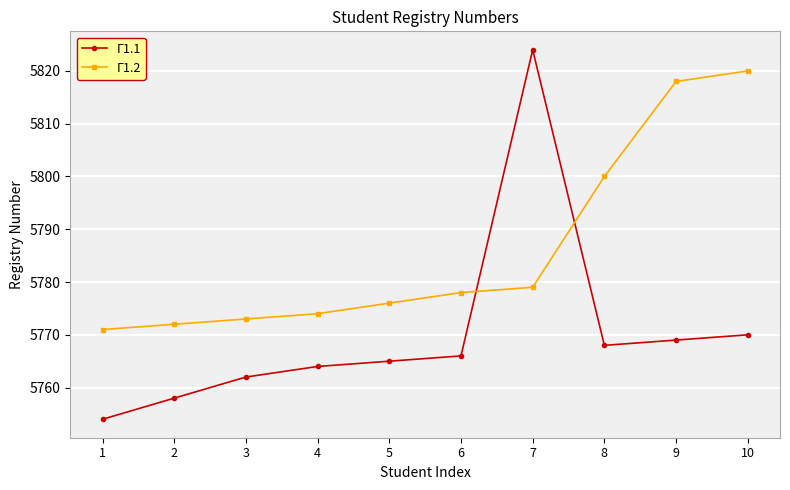

Which series has the largest total across all categories?

Γ1.2